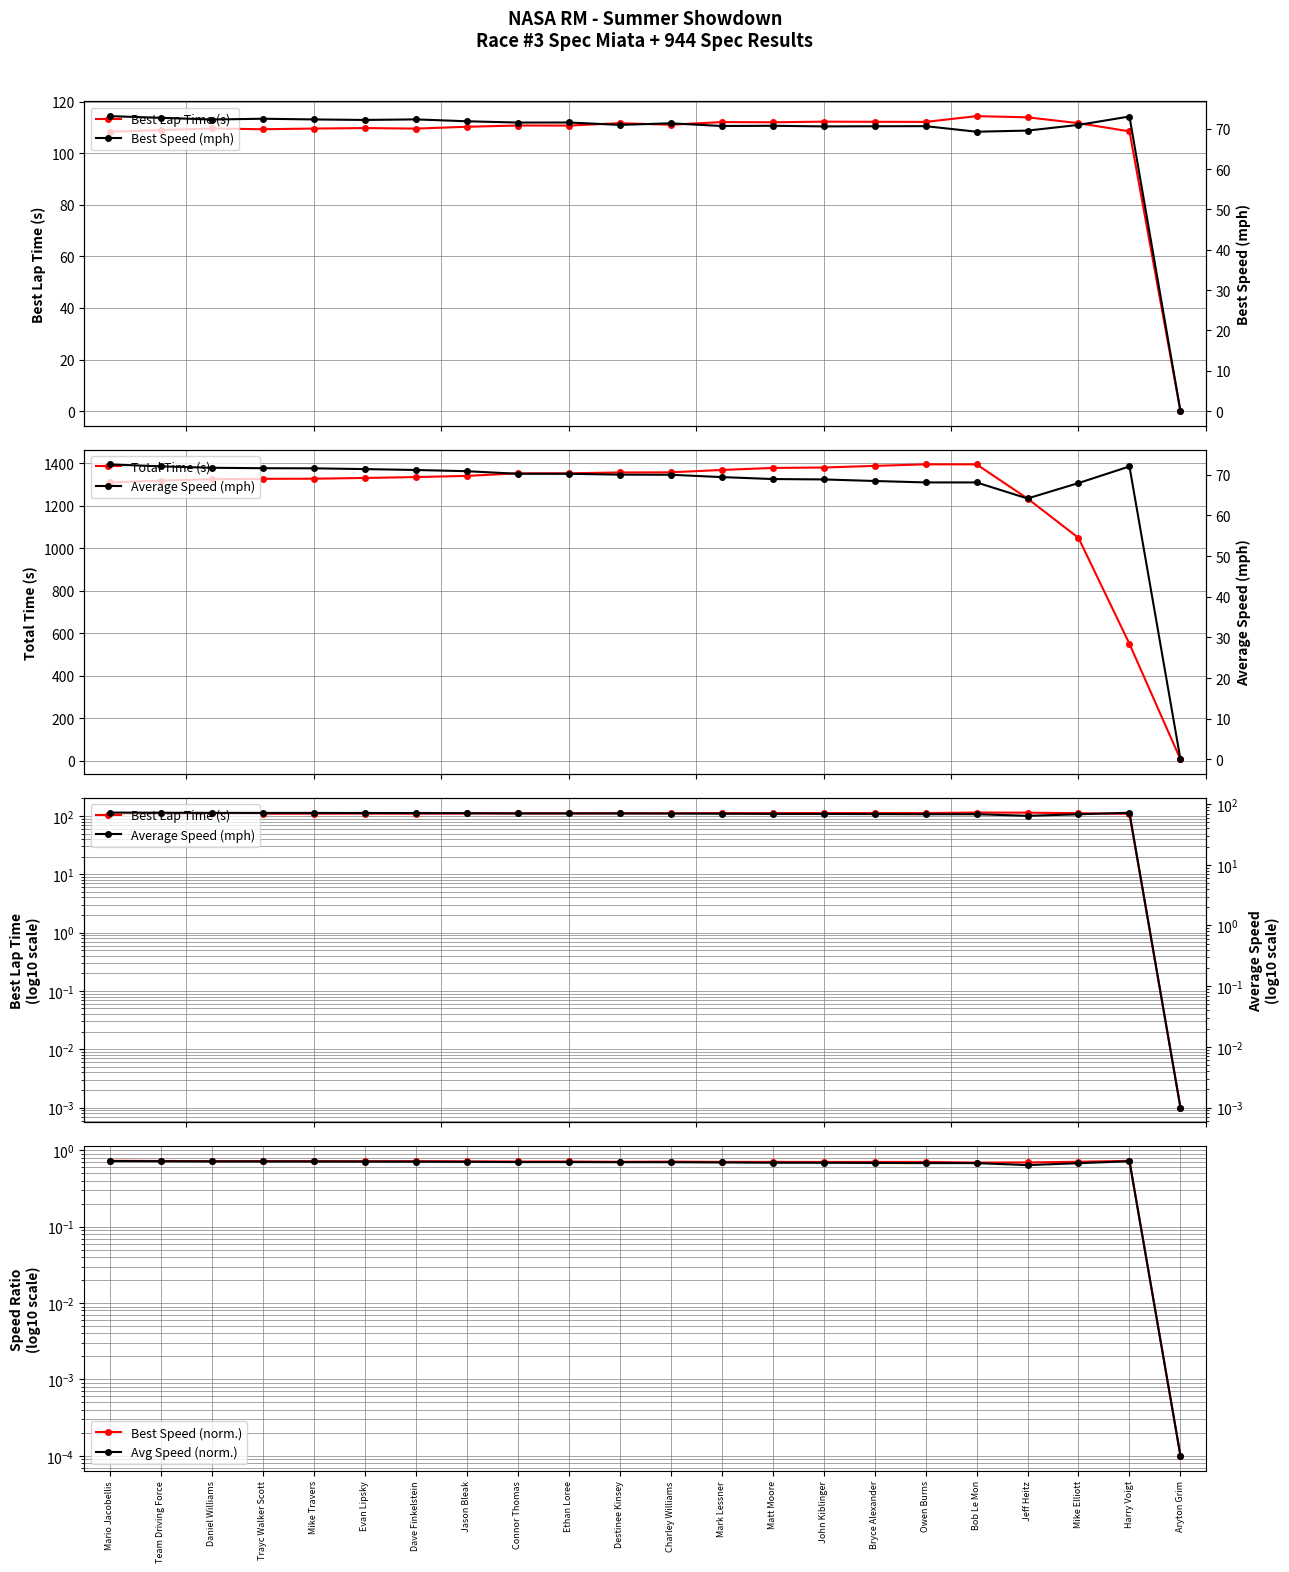

At which category is the sum across all series the highest?

Bob Le Mon